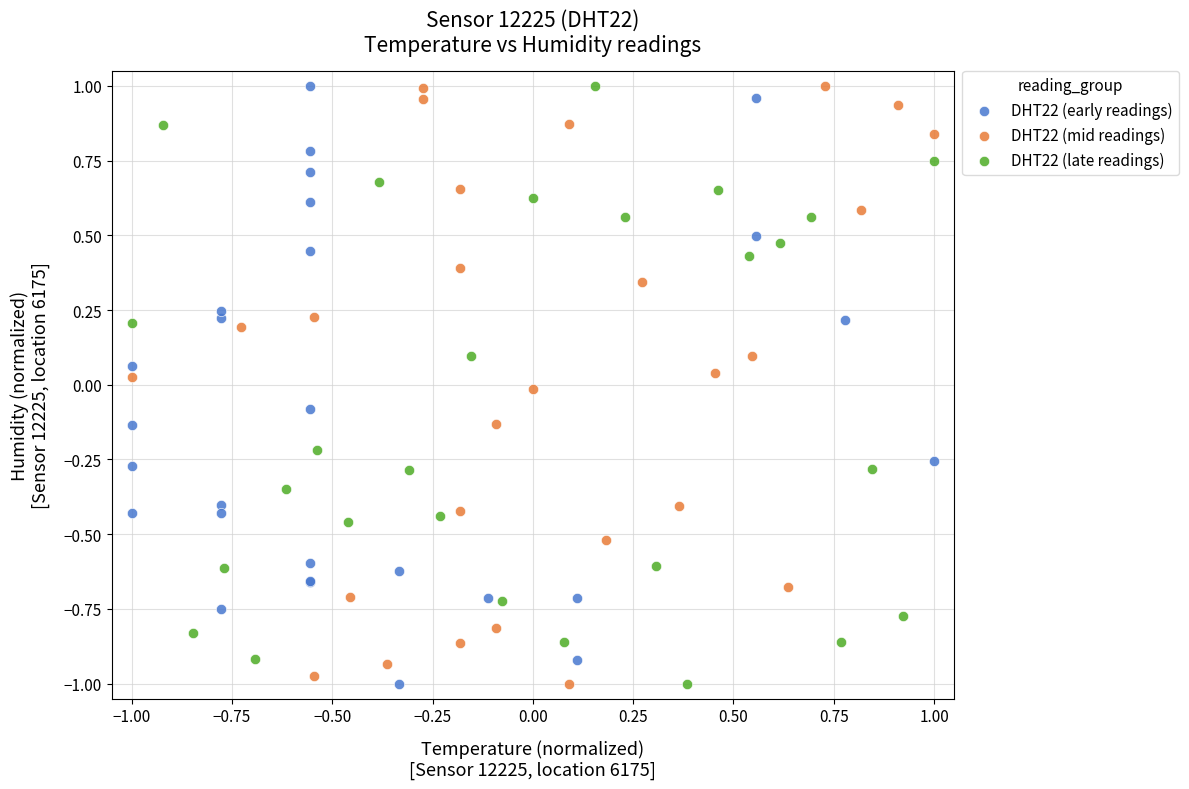

What are all the series names shown in the legend?

DHT22 (early readings), DHT22 (mid readings), DHT22 (late readings)